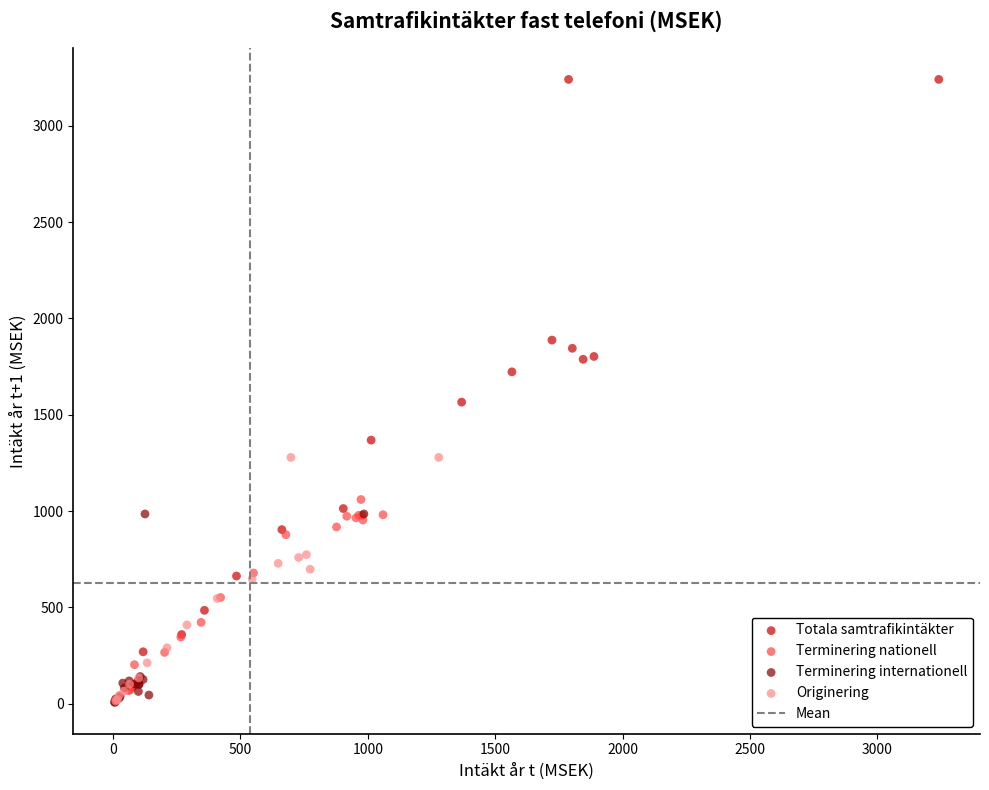

Which series contains the highest Y value?

Totala samtrafikintäkter